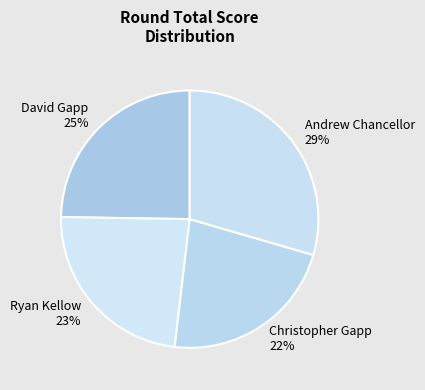

How many slices are in this pie chart?

4